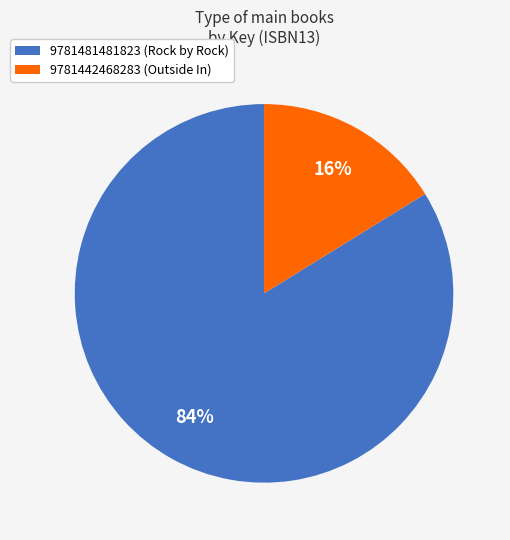

The 9781442468283 (Outside In) slice represents 16% of the pie. True or false?

True